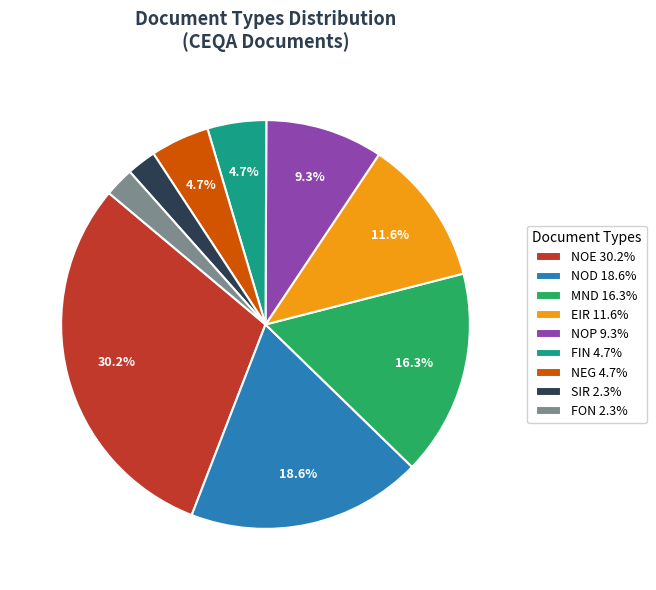

To the nearest percent, what is the difference between the largest and smallest slice percentages?

28%